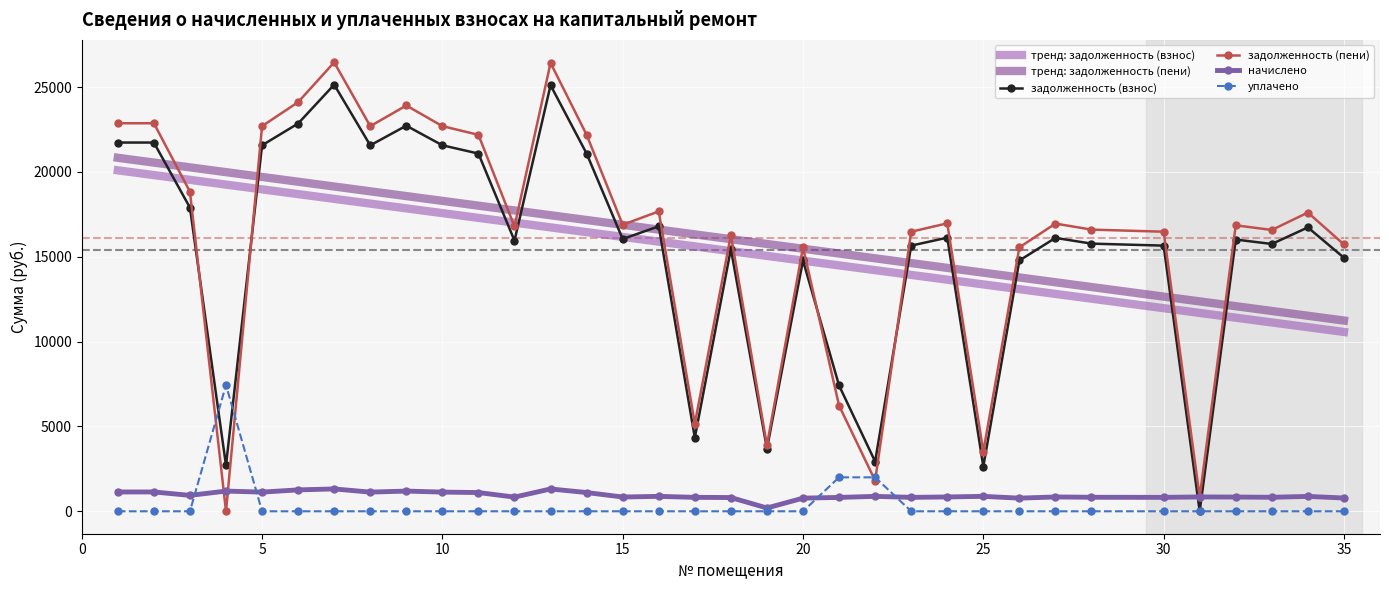

What is the highest value of the задолженность (пени) series?

26459.2